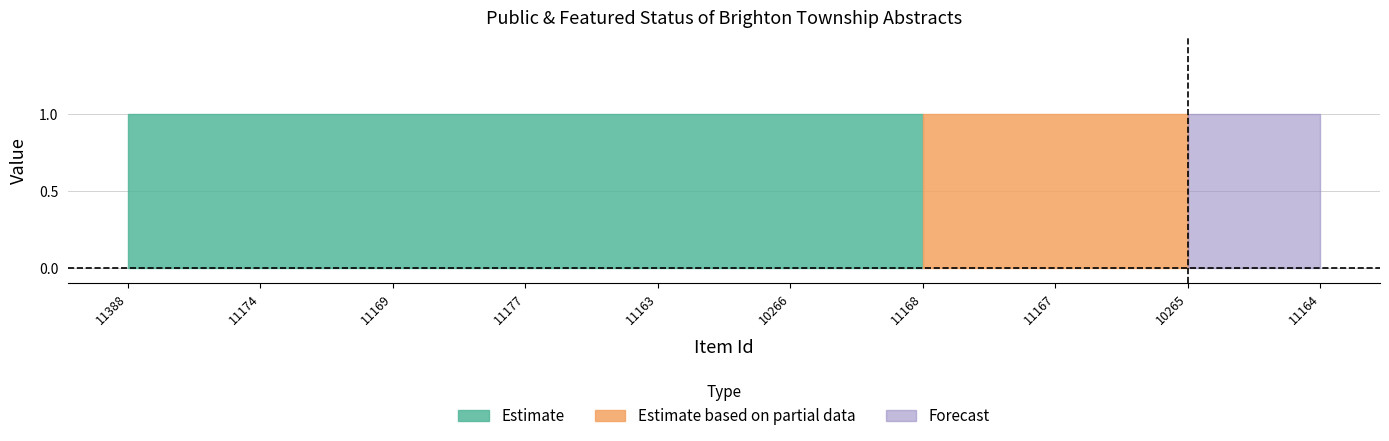

True or false: featured and public cross at least once.

False